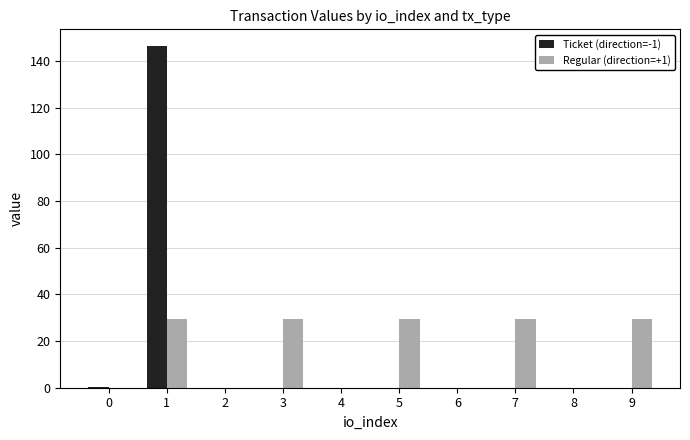

Is it true that Ticket (direction=-1) equals 79.7 at 3?

False